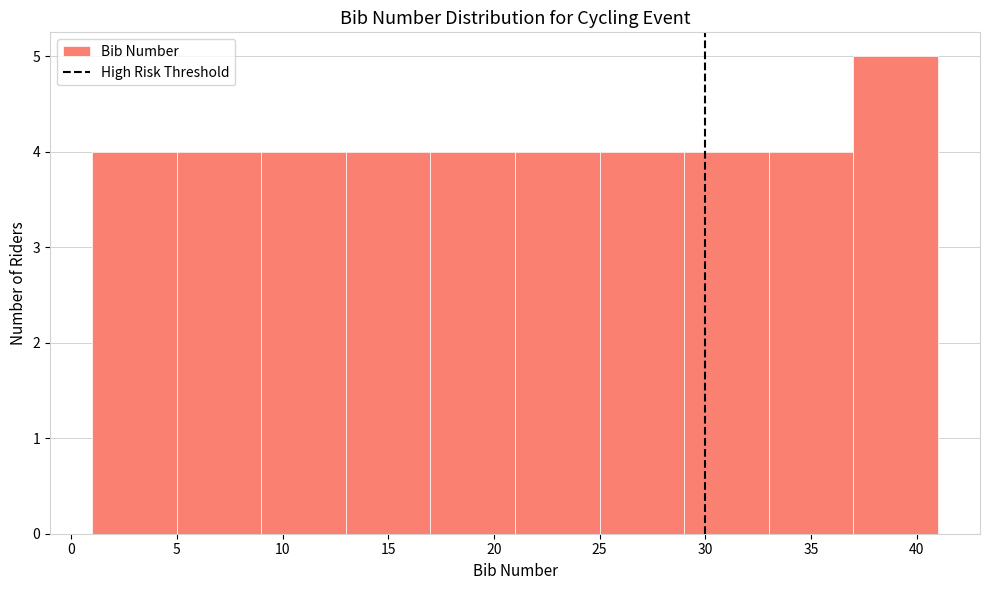

Reading left to right, transcribe this chart: for each bar, give the range it covers on the x-axis and its height. The values are not printed on the chart, so give them approximately, as read against the axis.

1 to 5: 4
5 to 9: 4
9 to 13: 4
13 to 17: 4
17 to 21: 4
21 to 25: 4
25 to 29: 4
29 to 33: 4
33 to 37: 4
37 to 41: 5